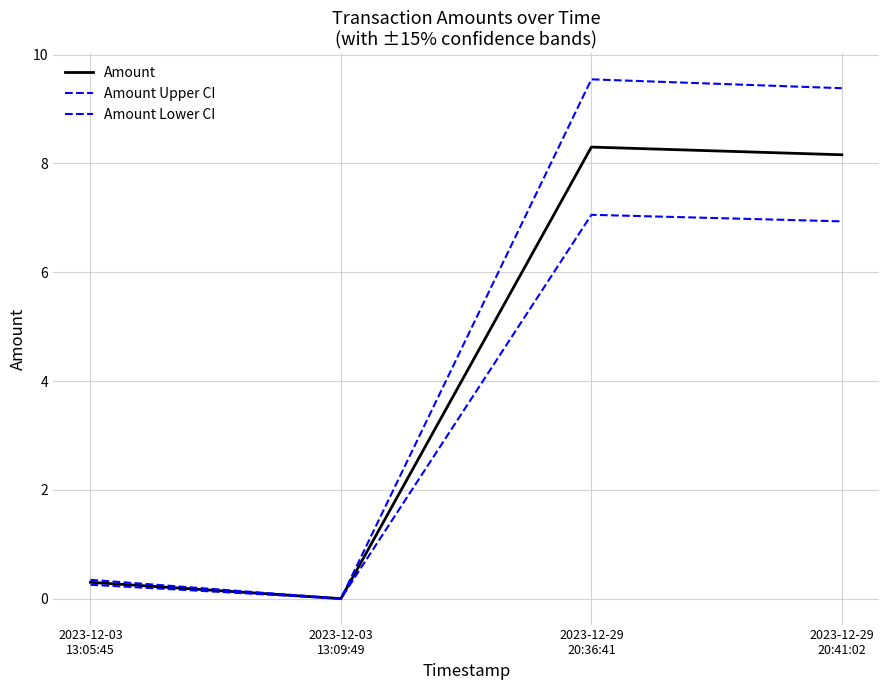

Does the chart have visible grid lines?

Yes